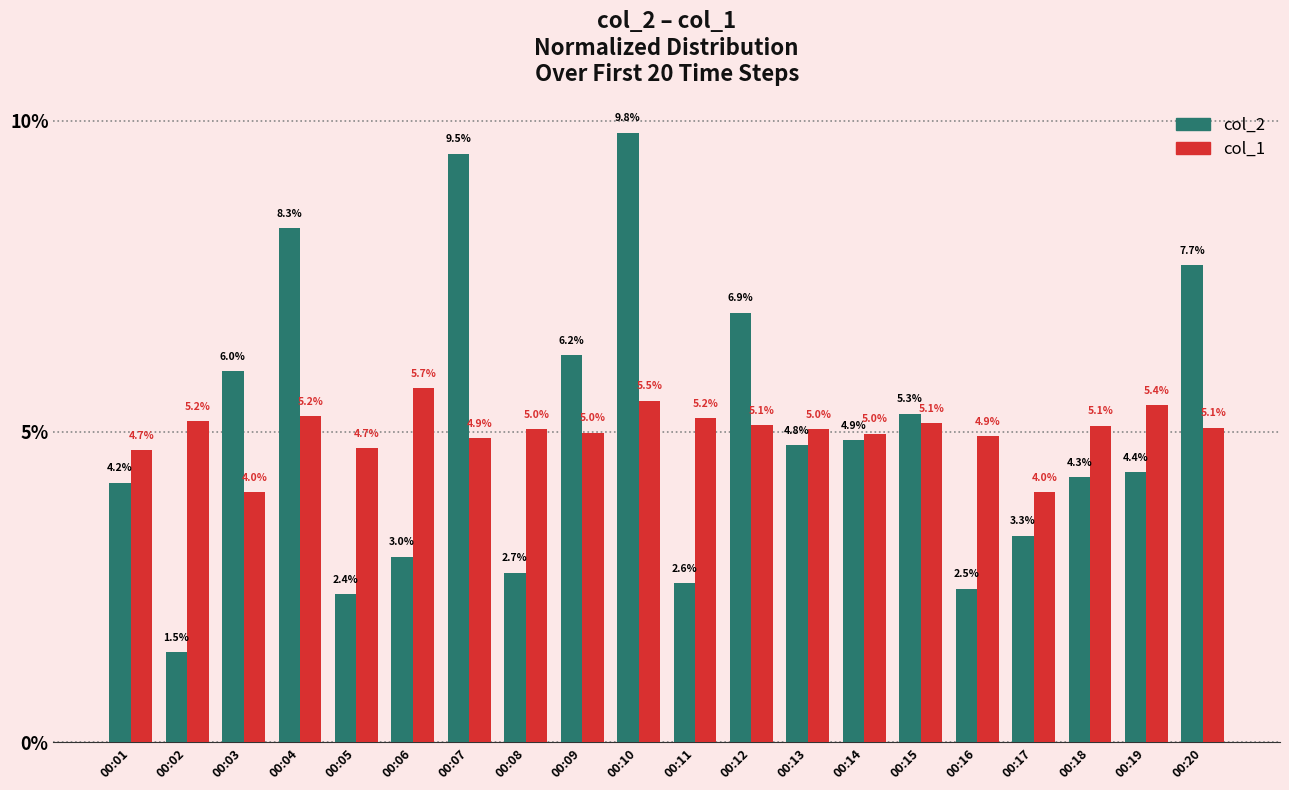

What value does the col_2 series have at 00:07?

9.5